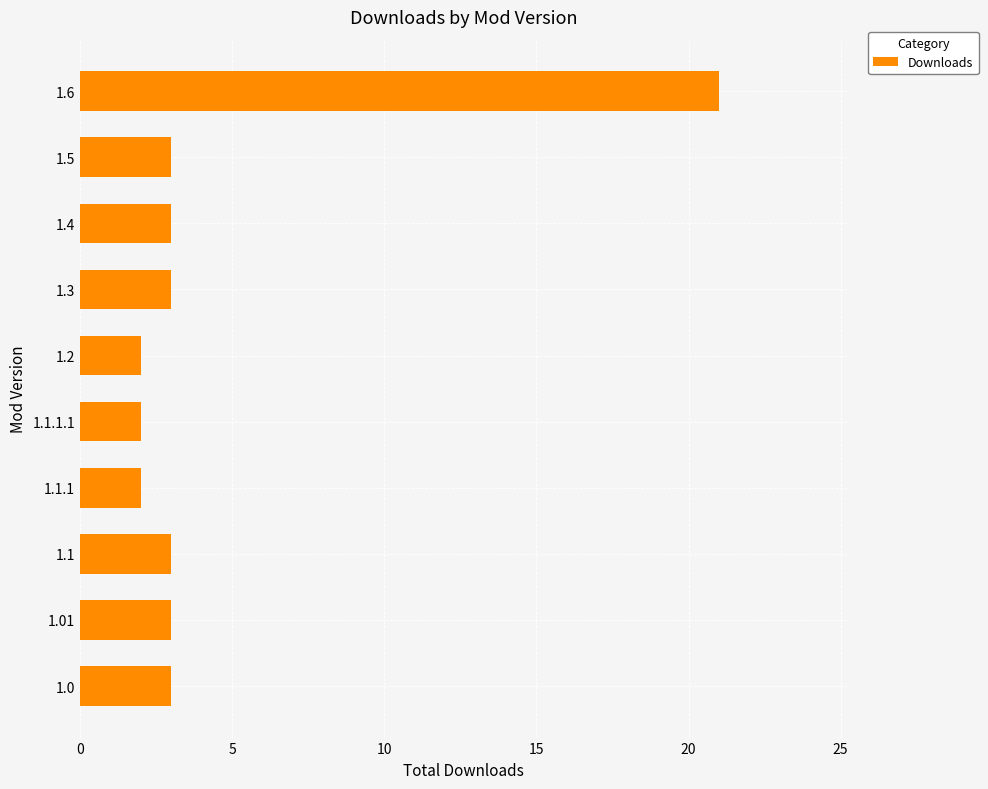

True or false: the data shows 21 at 1.6.

True